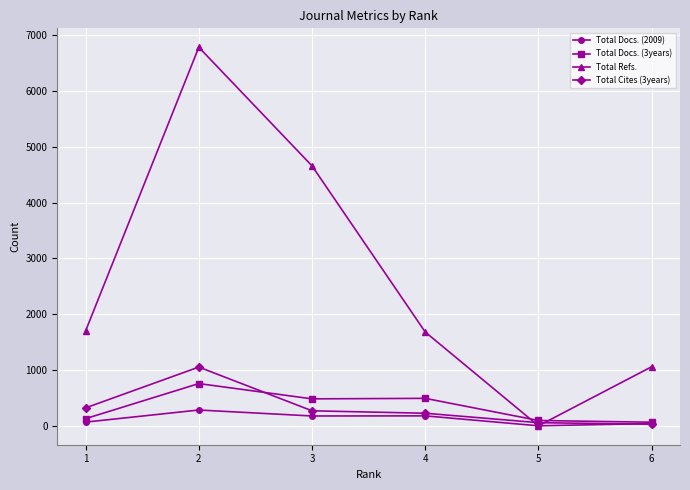

Is it true that Total Docs. (3years) equals 1054 at 2?

False